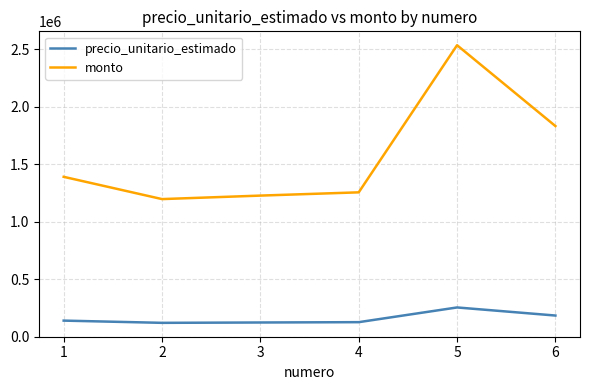

Does the chart display data point markers on the line(s)?

No